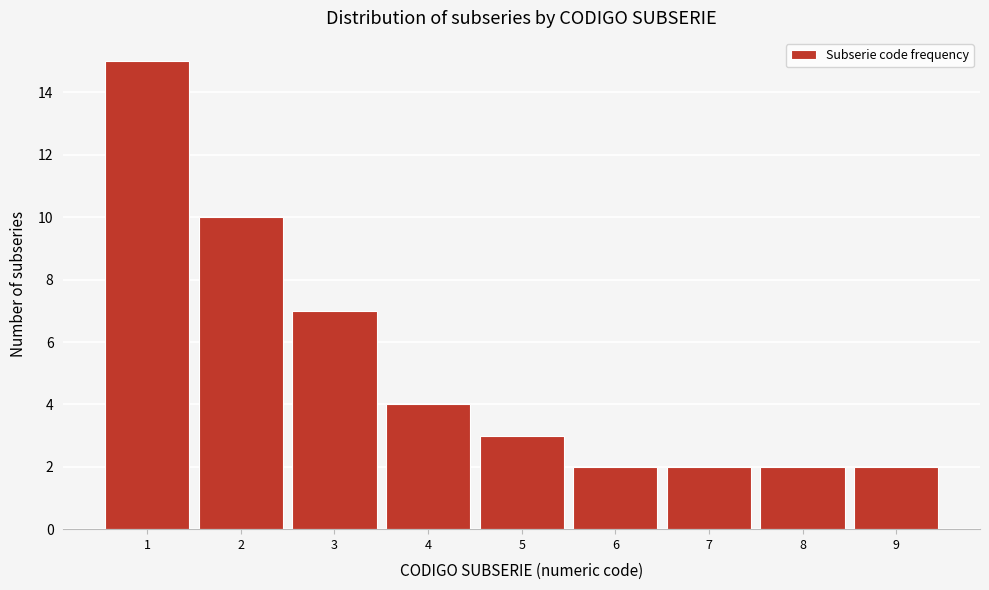

Reading left to right, transcribe this chart: for each bar, give the range it covers on the x-axis and its height. The values are not printed on the chart, so give them approximately, as read against the axis.

0.5 to 1.5: 15
1.5 to 2.5: 10
2.5 to 3.5: 7
3.5 to 4.5: 4
4.5 to 5.5: 3
5.5 to 6.5: 2
6.5 to 7.5: 2
7.5 to 8.5: 2
8.5 to 9.5: 2